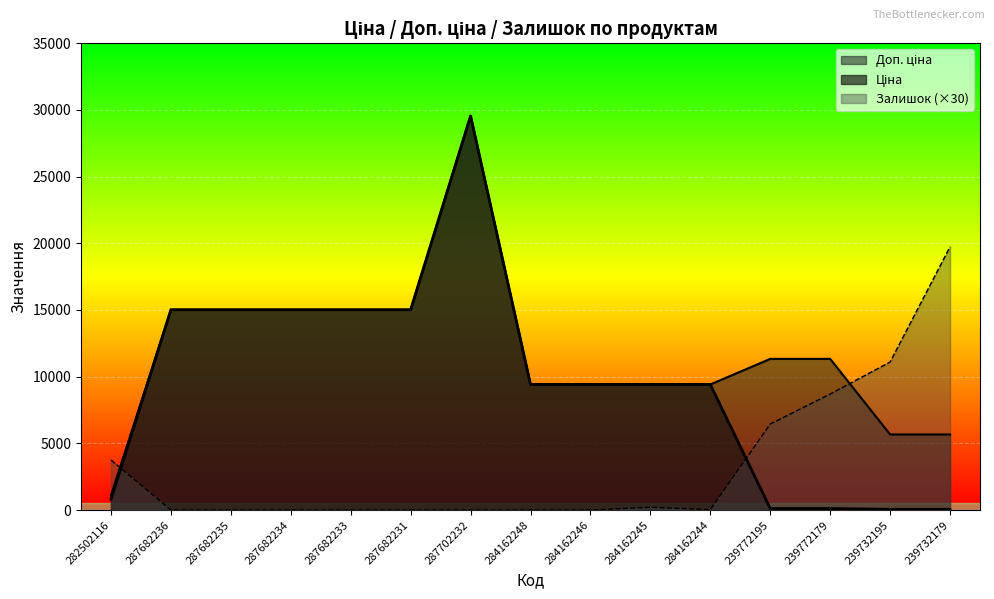

Which category has the highest value in the Доп. ціна series?

287702232